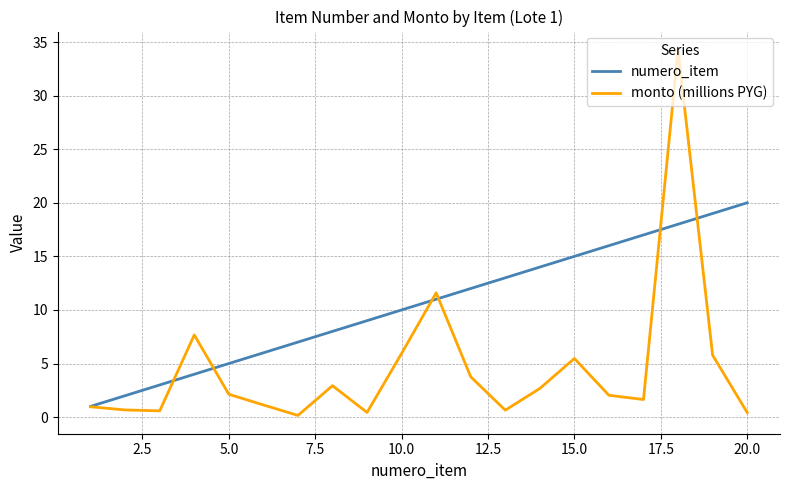

True or false: monto (millions PYG) has more than 2 points higher than both neighbors.

True